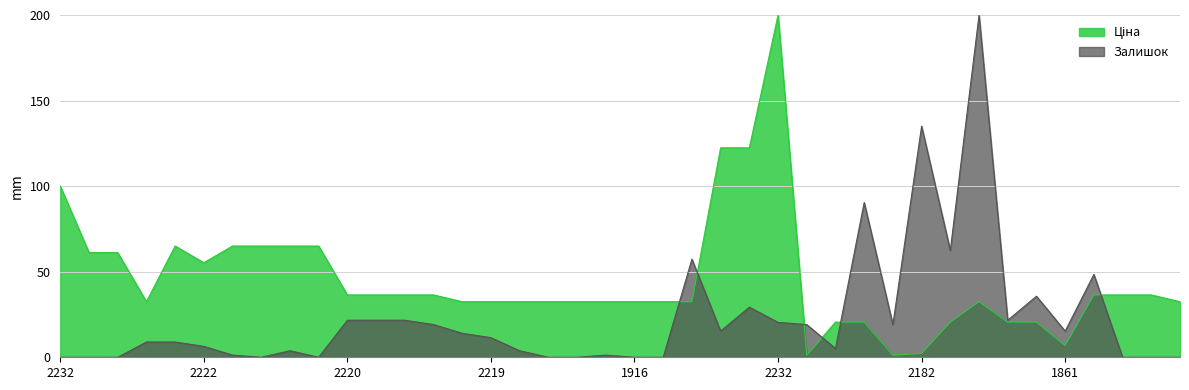

At how many categories does at least one series exceed 115?

5